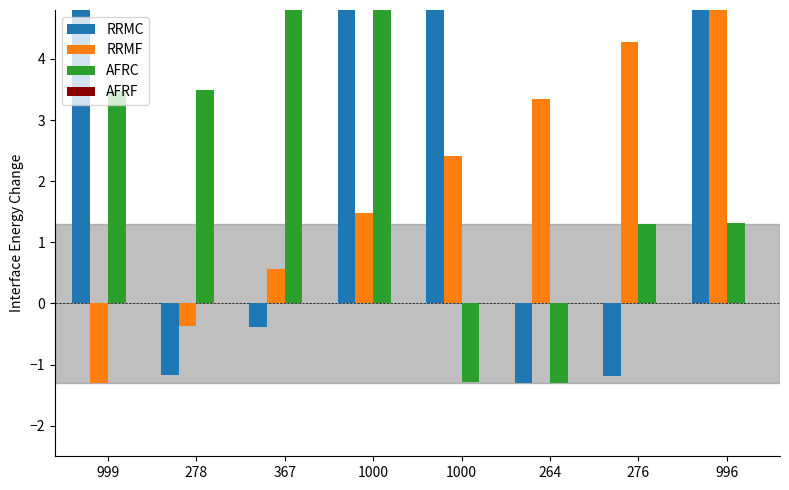

What is the difference between the RRMF values at 1000 and 264?

1.9